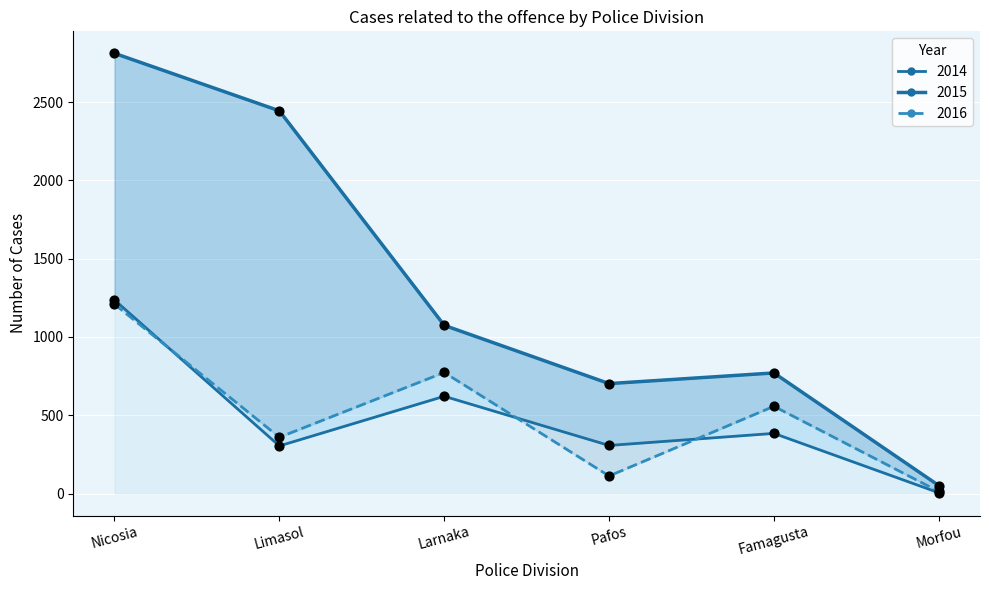

Which series contains the lowest Y value?

2014